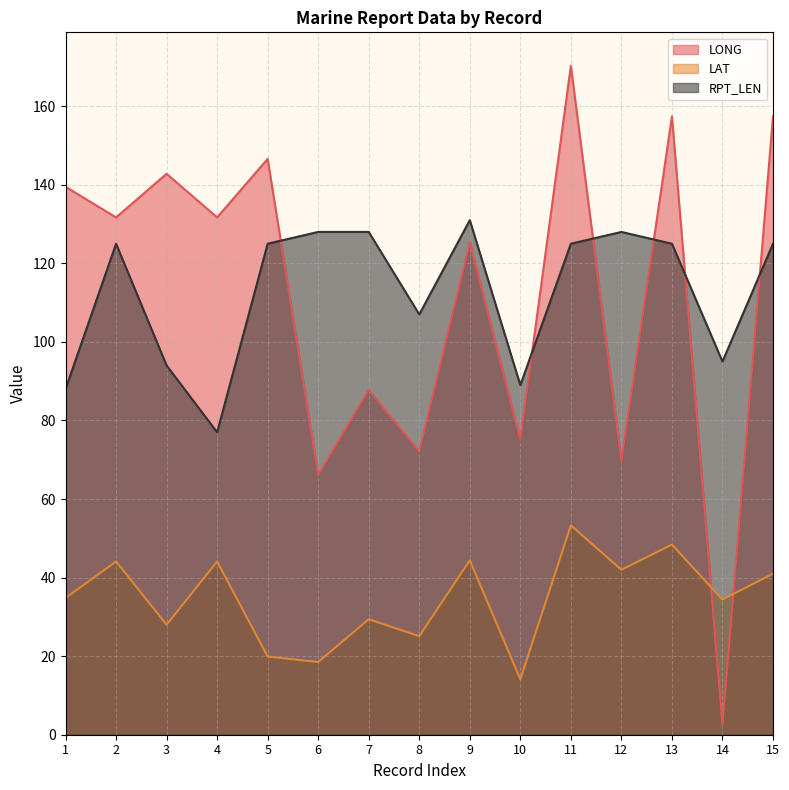

Rank the series at 10 from lowest to highest value.

LAT, LONG, RPT_LEN